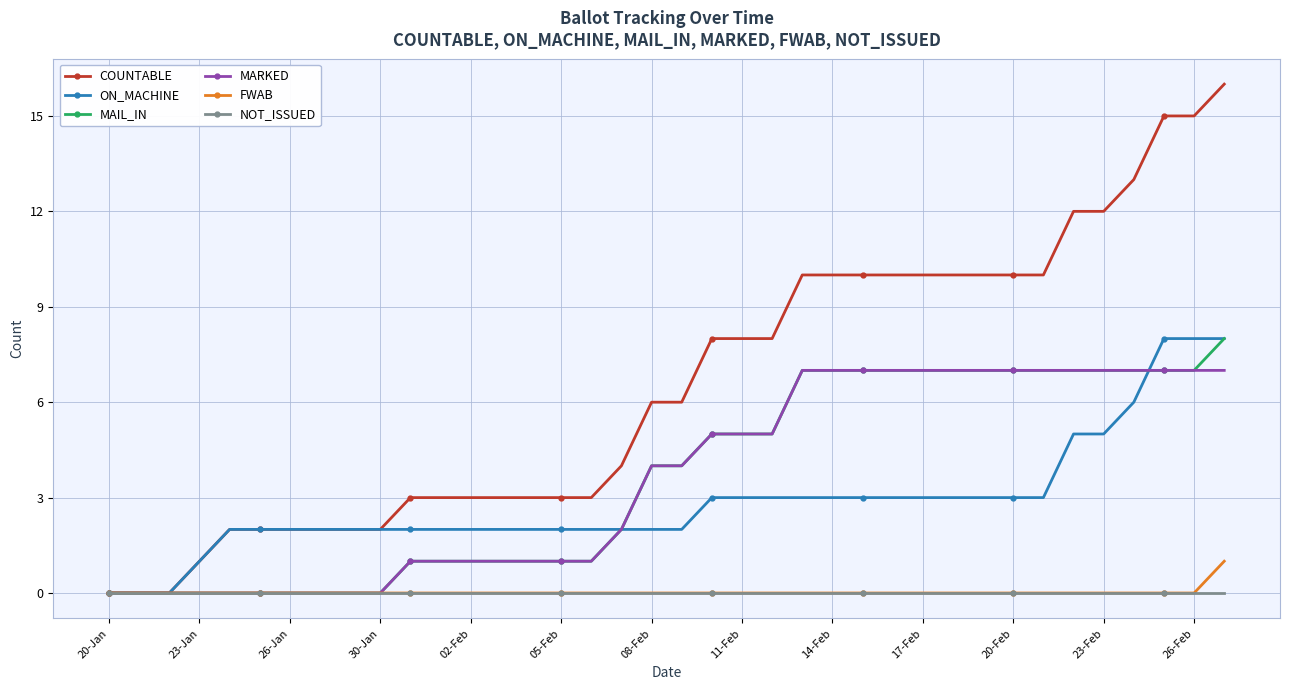

What is the highest value of the ON_MACHINE series?

8